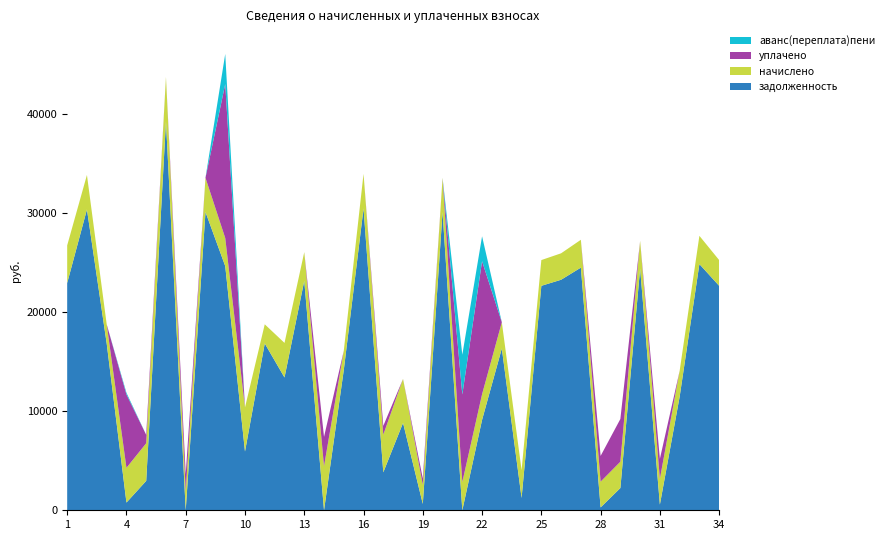

Reading left to right, list all the values displayed in this chart.

задолженность: 1=22918.1	2=30338.0	3=16826.0	4=778.7	5=2966.1	6=39209.7	7=0.0	8=30082.9	9=24627.0	10=5928.0	11=16826.0	12=13393.9	13=23145.2	14=1.0	15=14147.1	16=30439.9	17=3826.1	18=8810.6	19=640.9	20=30082.9	21=0.0	22=9119.5	23=16320.7	24=1243.2	25=22638.7	26=23250.5	27=24474.2	28=288.7	29=2243.6	30=24372.4	31=574.9	32=11453.3	33=24831.2	34=22638.7
начислено: 1=3796.7	2=3480.8	3=1930.5	4=3504.2	5=3796.7	6=4498.6	7=1924.7	8=3451.5	9=2831.4	10=4446.0	11=1930.5	12=3486.6	13=2889.9	14=4440.1	15=1936.3	16=3492.4	17=3796.7	18=4440.1	19=1924.7	20=3451.5	21=2848.9	22=2585.7	23=2644.2	24=2808.0	25=2597.4	26=2667.6	27=2808.0	28=2597.4	29=2655.9	30=2796.3	31=2591.6	32=2603.2	33=2848.9	34=2597.4
уплачено: 1=0.0	2=0.0	3=0.0	4=7398.9	5=844.0	6=0.0	7=1711.1	8=0.0	9=15531.4	10=0.0	11=0.0	12=0.0	13=0.0	14=2960.0	15=0.0	16=0.0	17=889.0	18=0.0	19=642.0	20=0.0	21=8831.3	22=13417.1	23=0.0	24=0.0	25=0.0	26=0.0	27=0.0	28=2597.1	29=4306.9	30=0.0	31=2016.9	32=0.0	33=0.0	34=0.0
аванс(переплата)пени: 1=0.0	2=0.0	3=0.0	4=171.1	5=0.0	6=0.0	7=4.1	8=0.0	9=3036.7	10=0.0	11=0.0	12=0.0	13=0.0	14=0.0	15=0.0	16=0.0	17=0.0	18=0.0	19=0.0	20=0.0	21=4011.4	22=2510.7	23=0.0	24=0.0	25=0.0	26=0.0	27=0.0	28=0.0	29=0.0	30=0.0	31=1.1	32=0.0	33=0.0	34=0.0